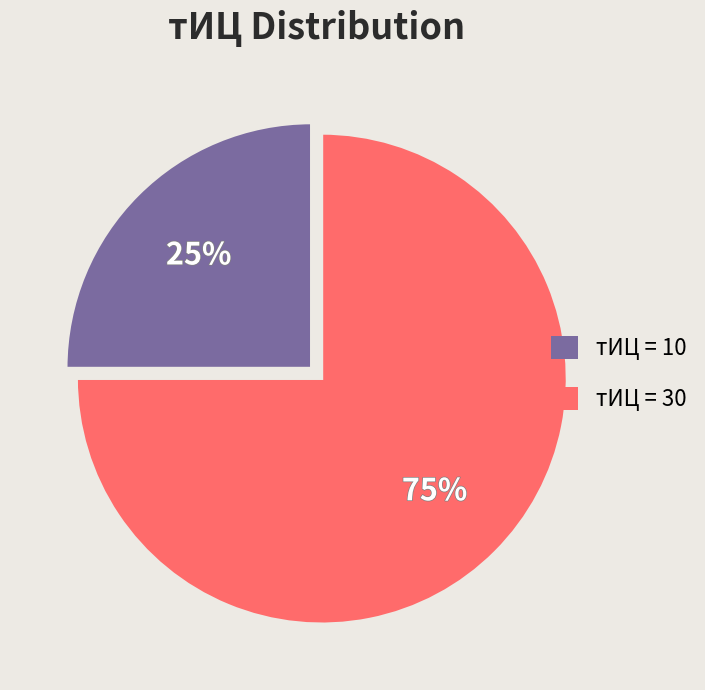

Is there a majority slice in this chart?

Yes